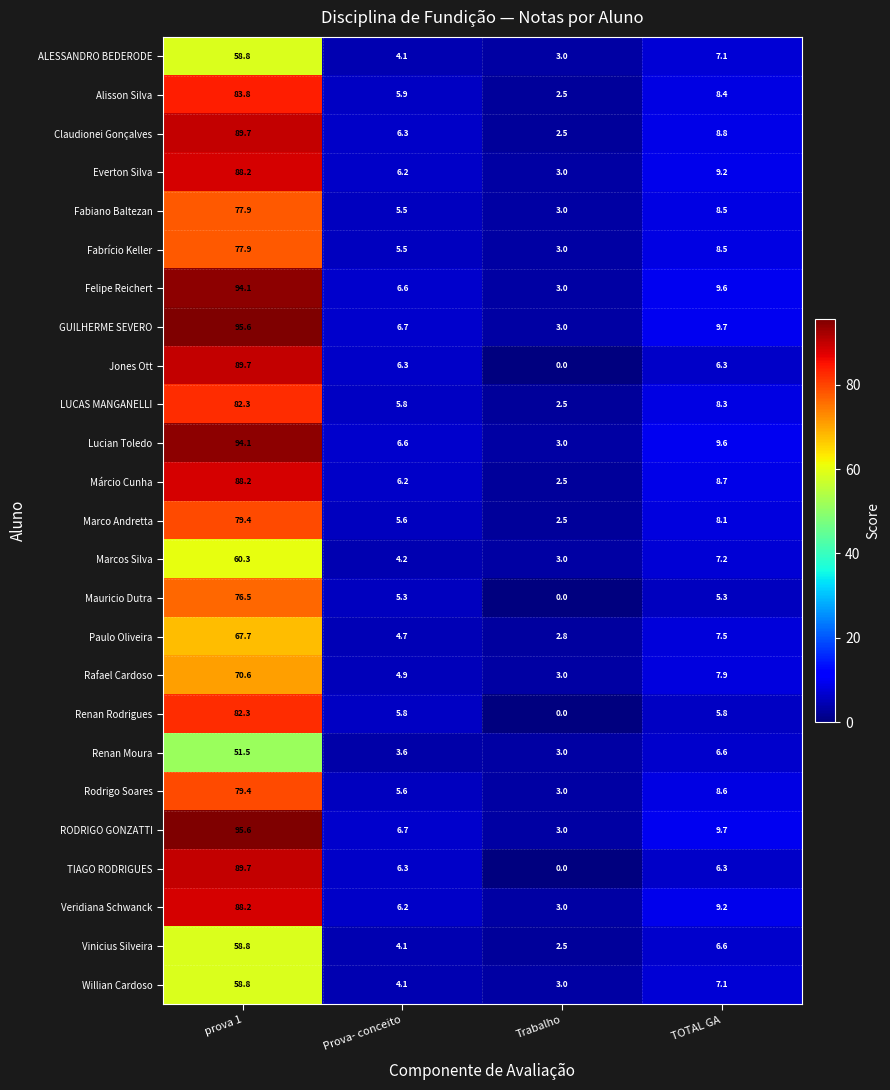

What is the difference between the maximum and minimum values in the Márcio Cunha series?

85.7